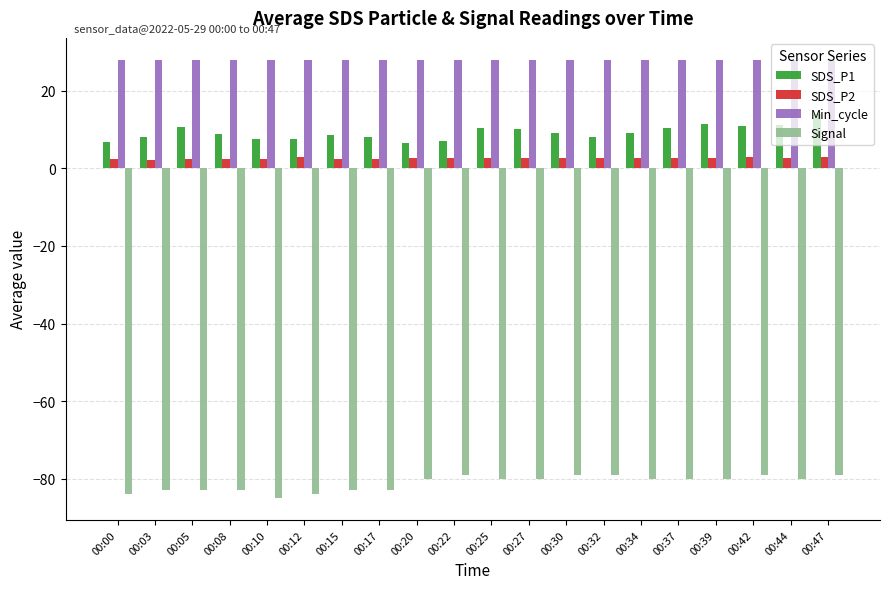

At 00:42, list the series in order from largest to smallest.

Min_cycle, SDS_P1, SDS_P2, Signal